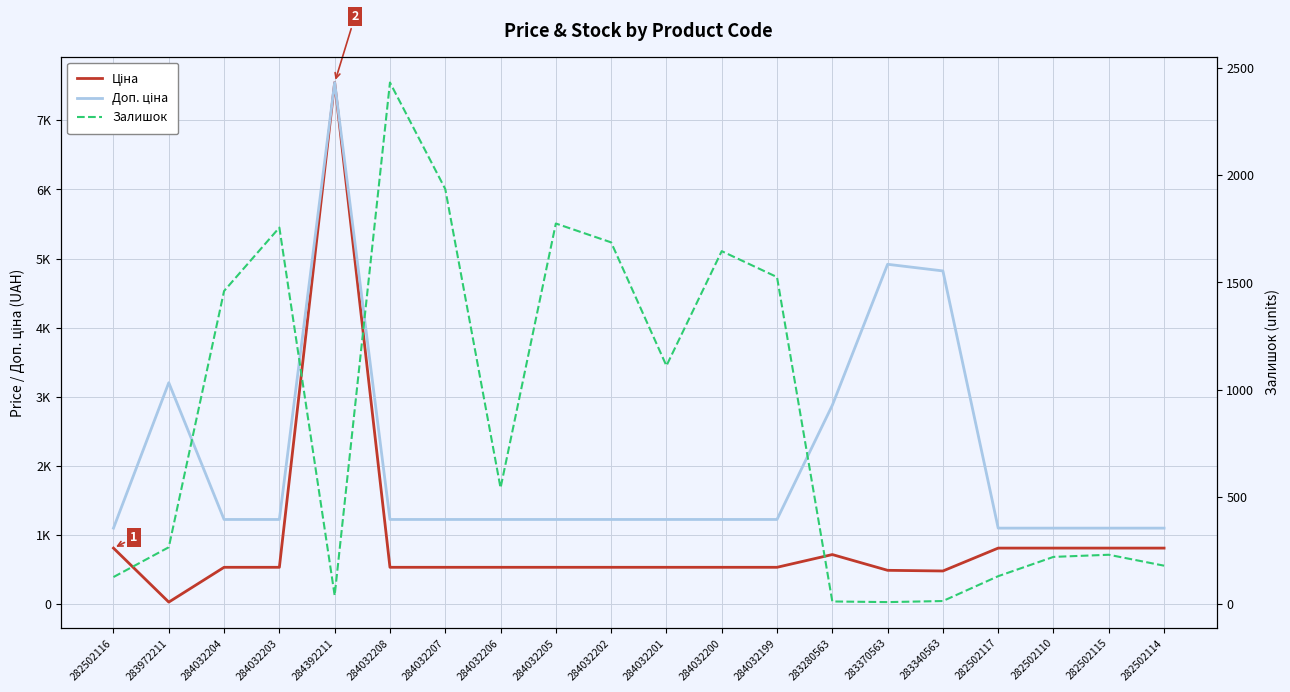

At which category does Залишок reach its first local valley?

284392211